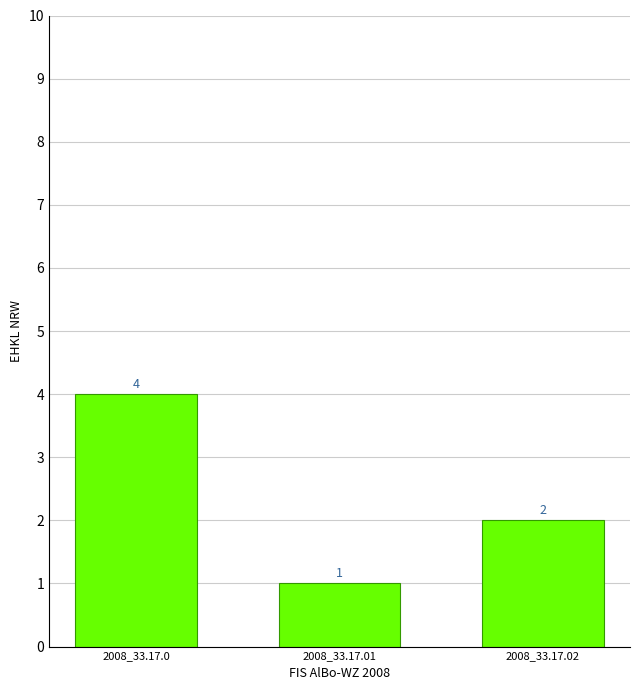

What is the value of the 2nd bar from the left?

1